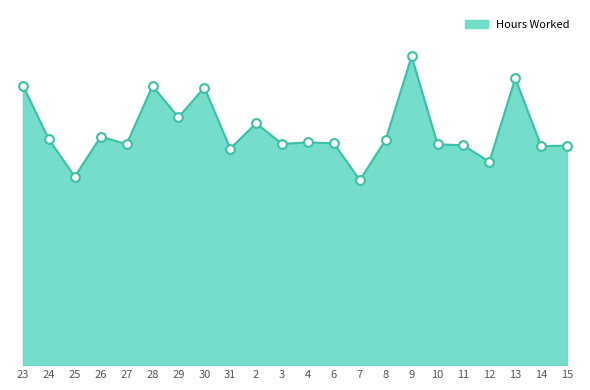

Approximately how many times larger is the value at 2 compared to 12?

1.2